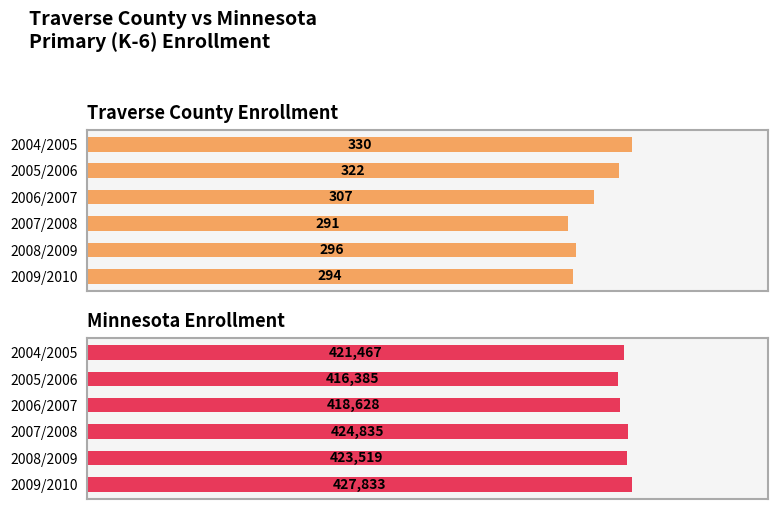

What are all the series names shown in the legend?

Traverse County Enrollment, Minnesota Enrollment